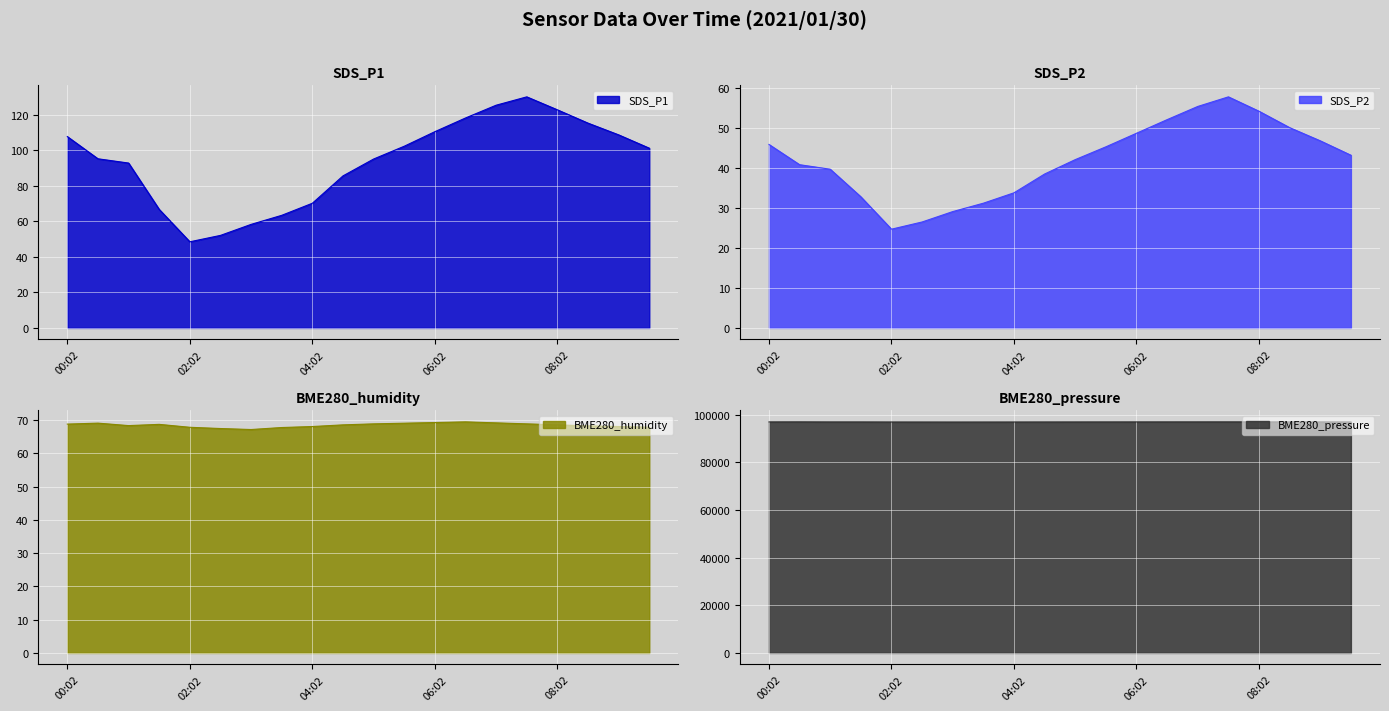

Rank the series at 03:32 from lowest to highest value.

SDS_P2, SDS_P1, BME280_humidity, BME280_pressure